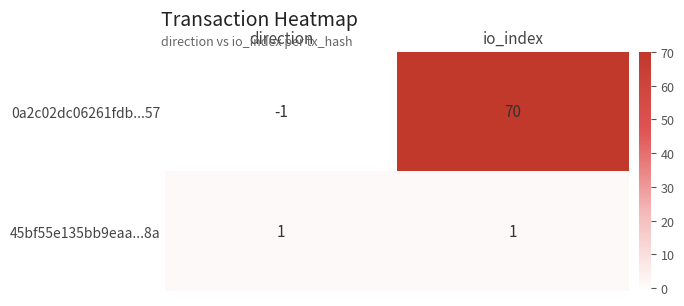

Which series changed the most between direction and io_index?

0a2c02dc06261fdb...57